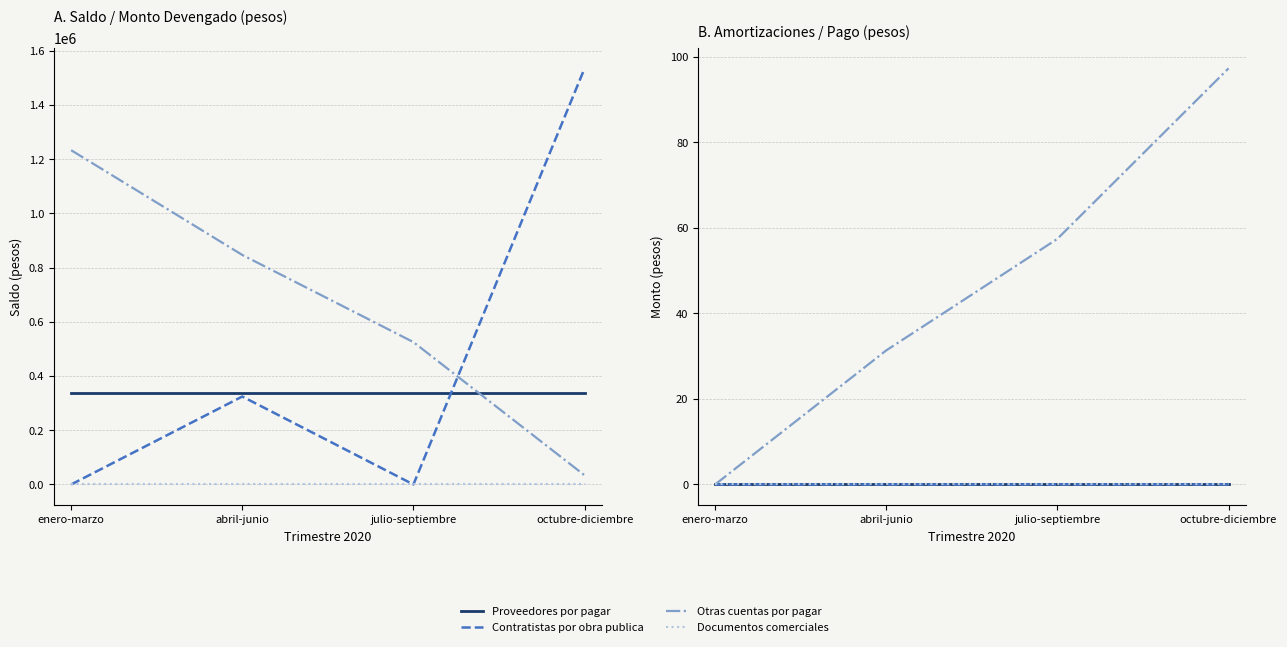

At how many categories does at least one series exceed 79?

1